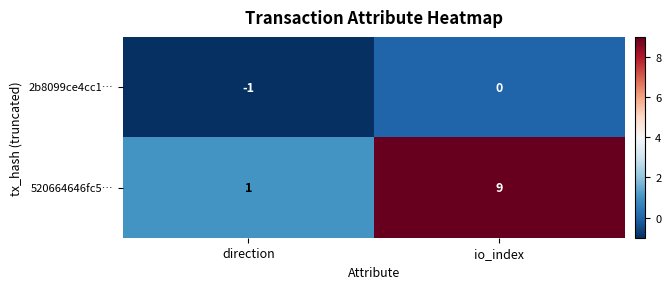

At which label is 2b8099ce4cc1… closest to 0?

io_index